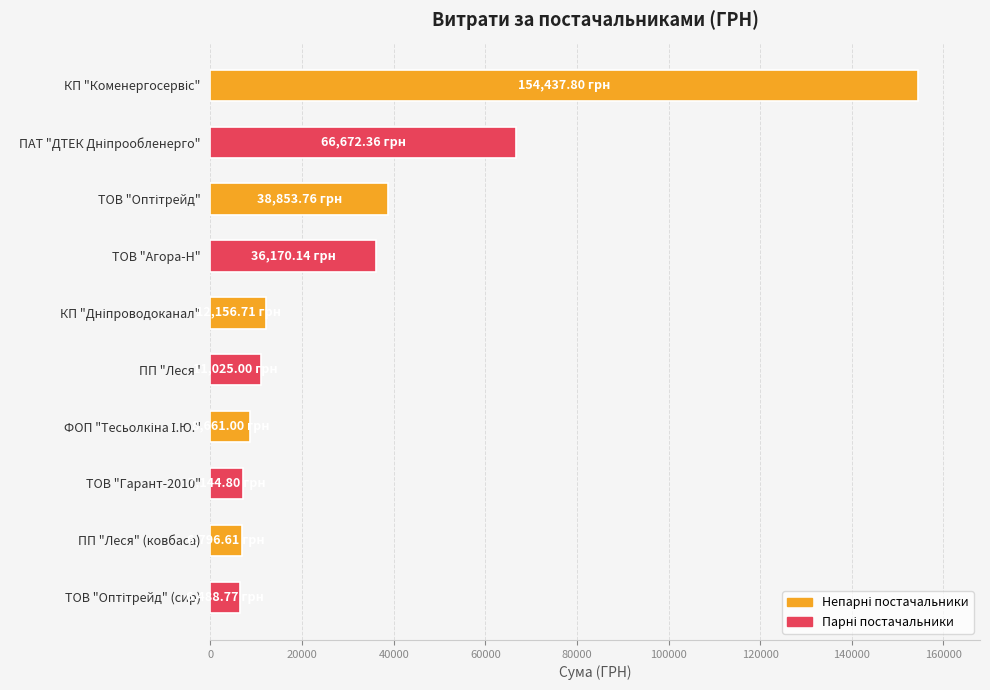

What is the ratio of the value at ТОВ "Агора-Н" to the value at ТОВ "Гарант-2010"?

5.1